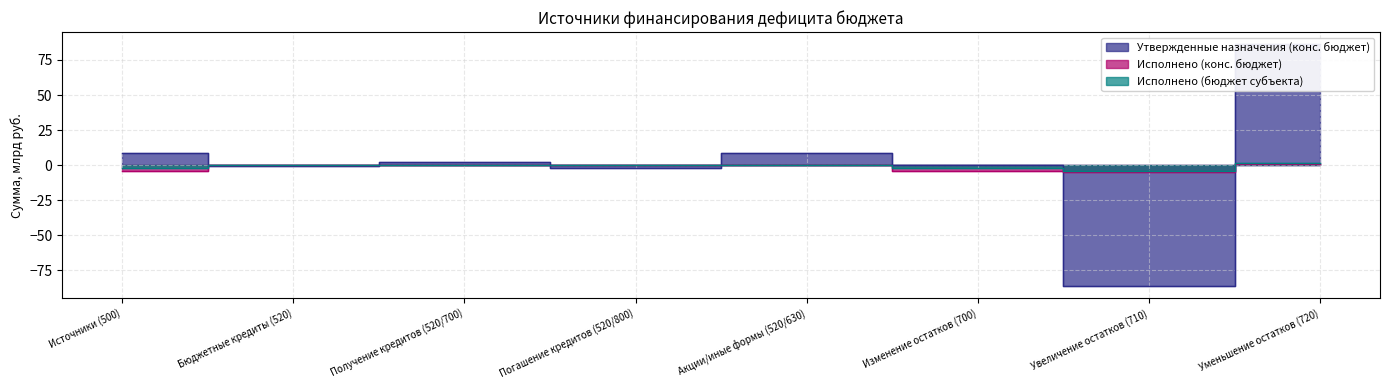

What is the difference between the highest and lowest values at Получение кредитов (520/700)?

2.0